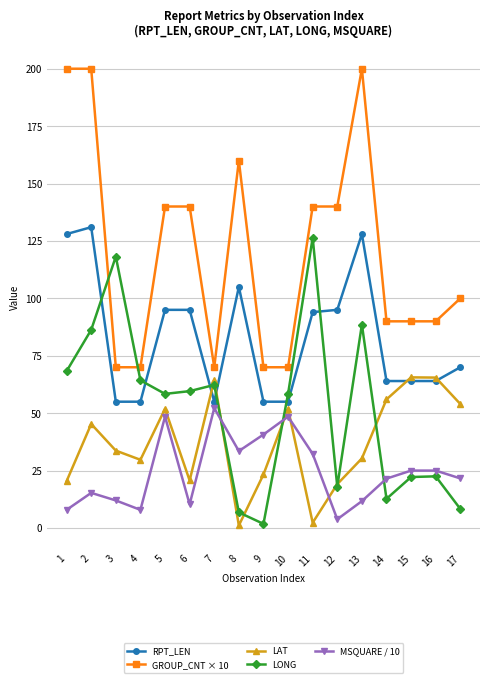

At how many categories does at least one series exceed 143?

4